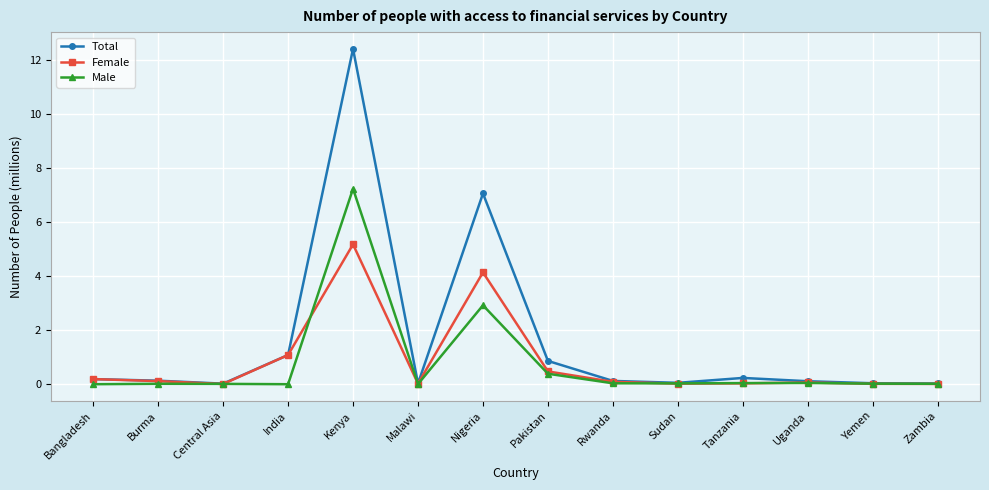

What is the label of the 3rd point from the right?

Uganda